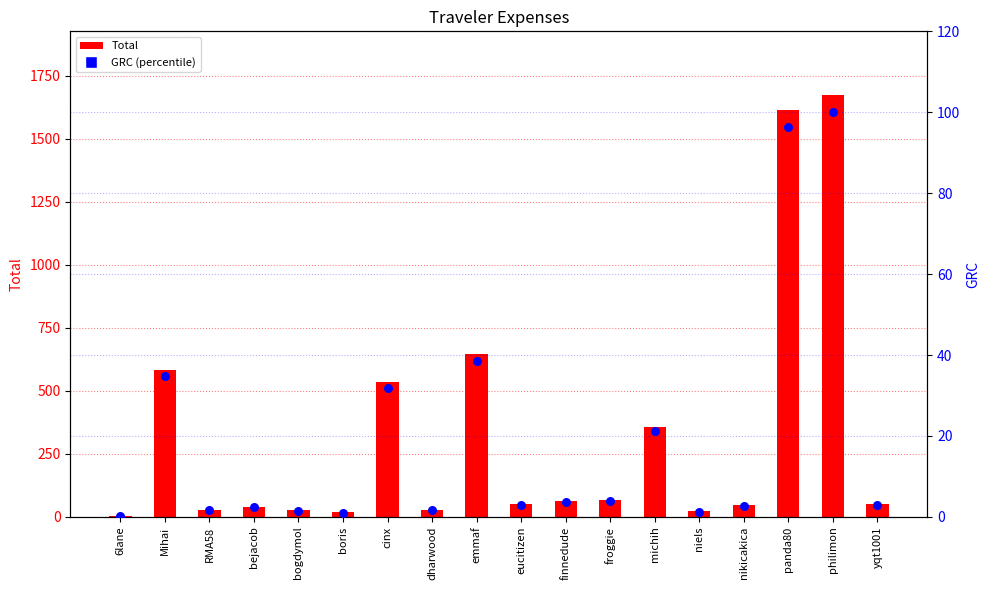

At which category is the sum across all series the highest?

philimon